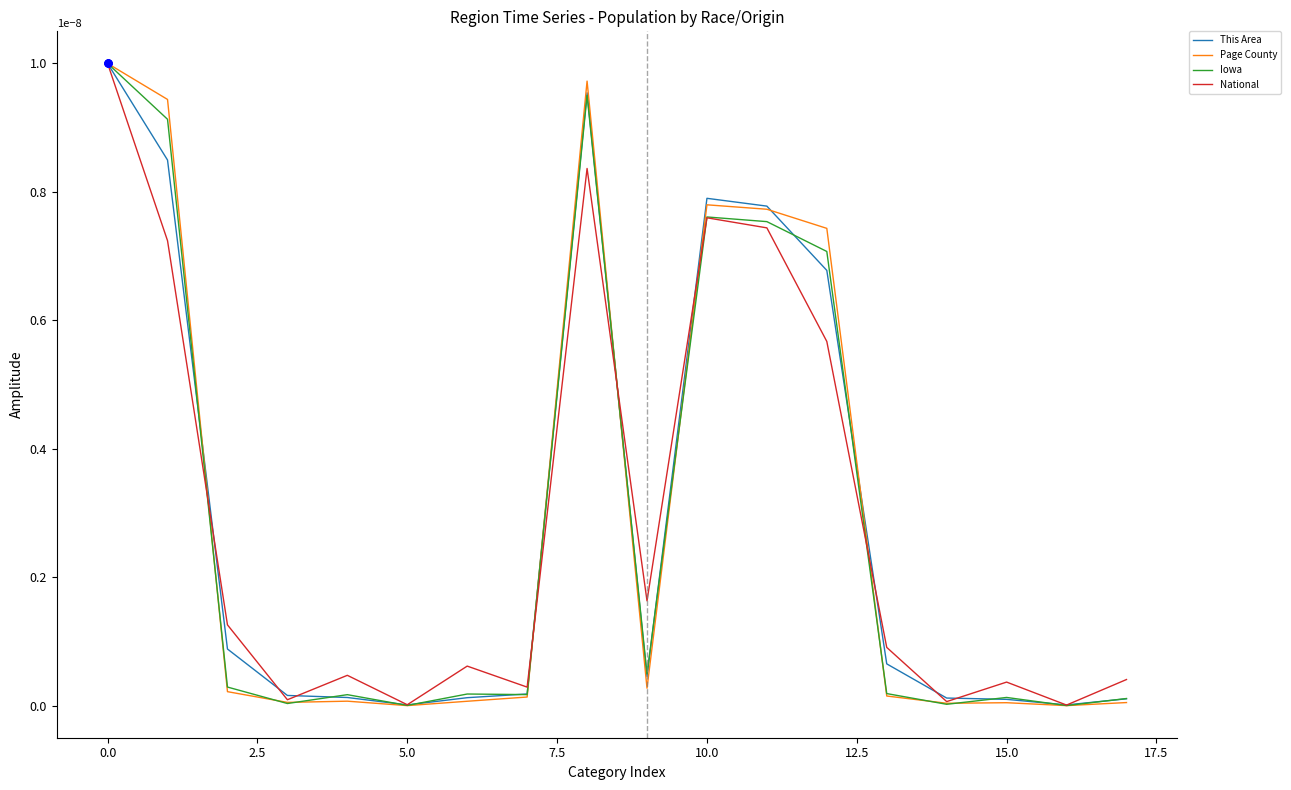

How many lines are shown in the chart?

4